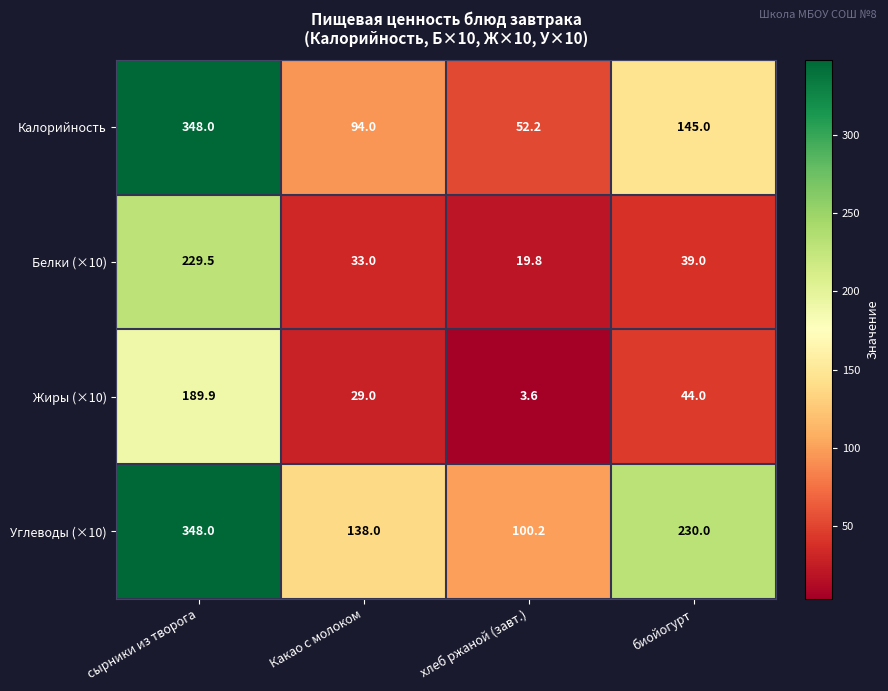

What is the minimum value shown in the chart?

3.6